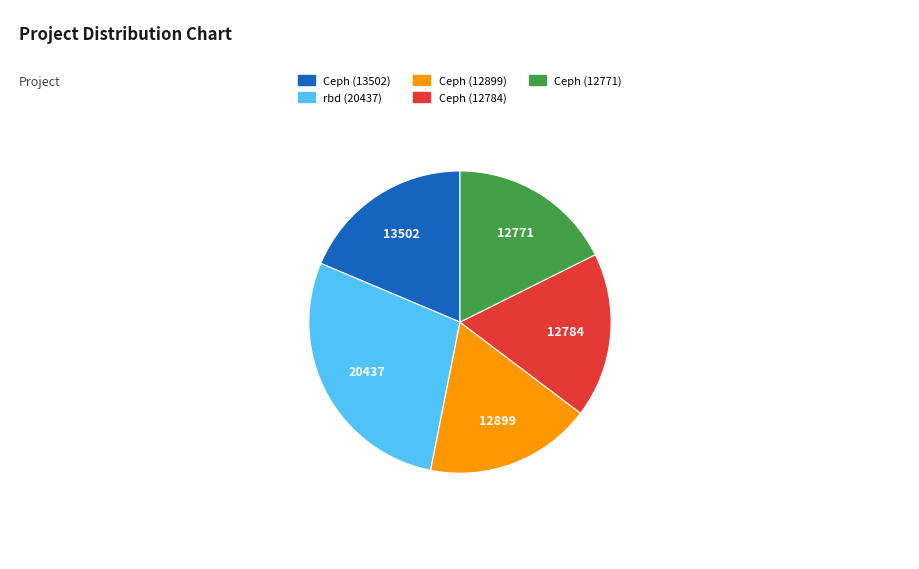

Is it true that Ceph (13502) is 19% of the pie?

True